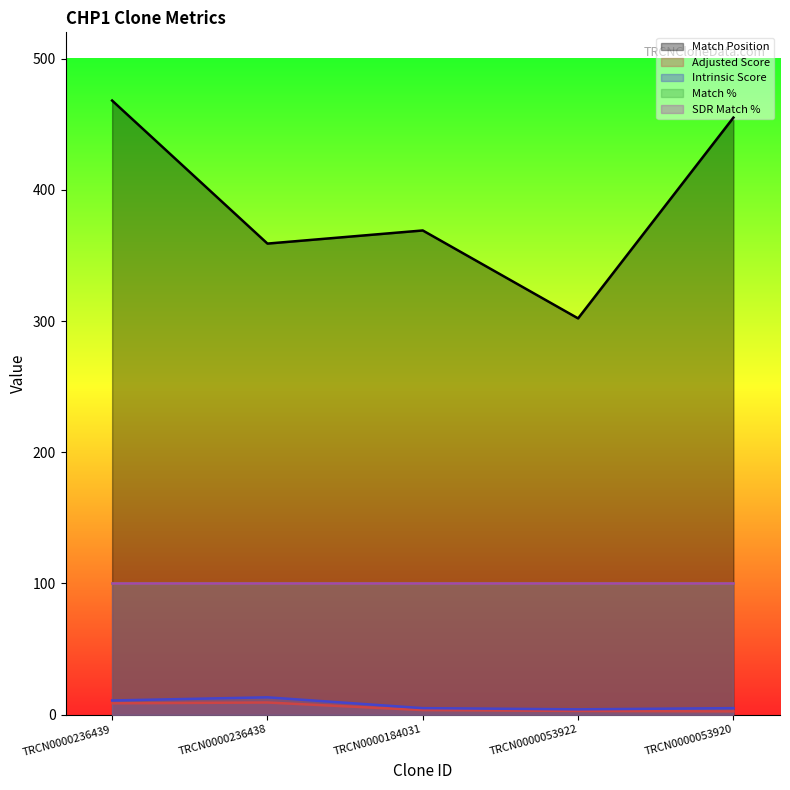

How many data points in Adjusted Score are less than 3?

2